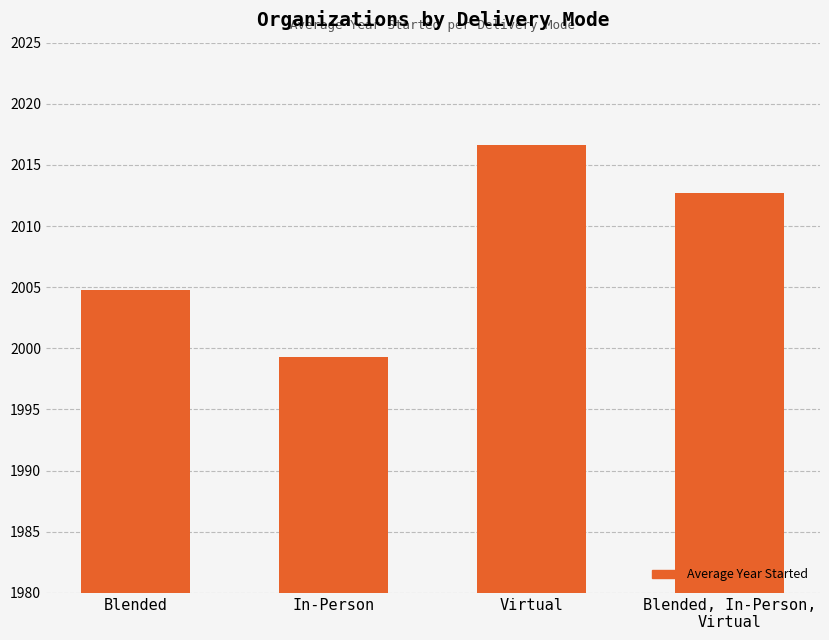

Reading left to right, extract all data points from this chart.

2004.8	1999.3	2016.6	2012.7